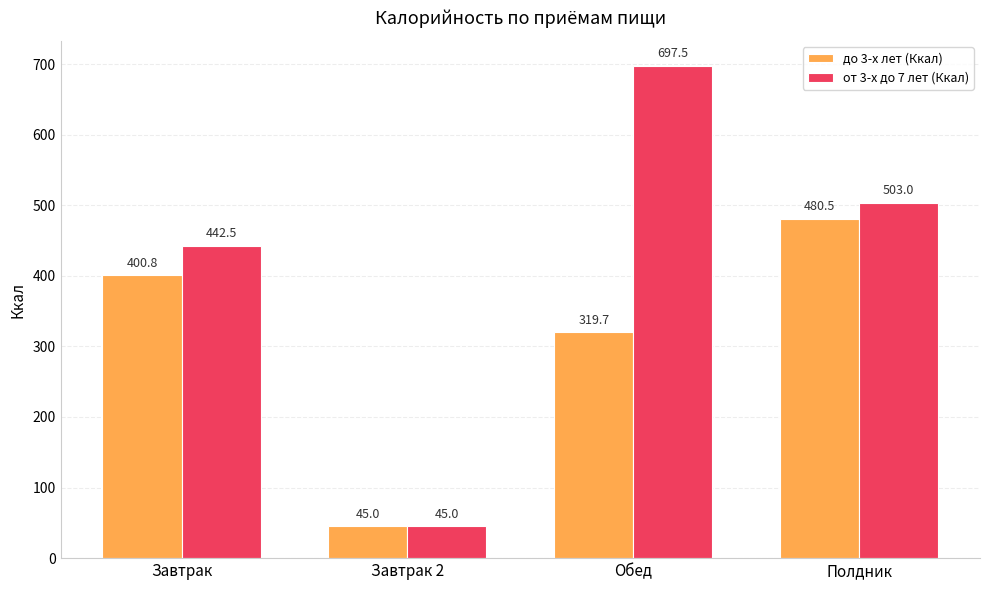

Rank the series by their maximum value, from highest to lowest.

от 3-х до 7 лет (Ккал), до 3-х лет (Ккал)